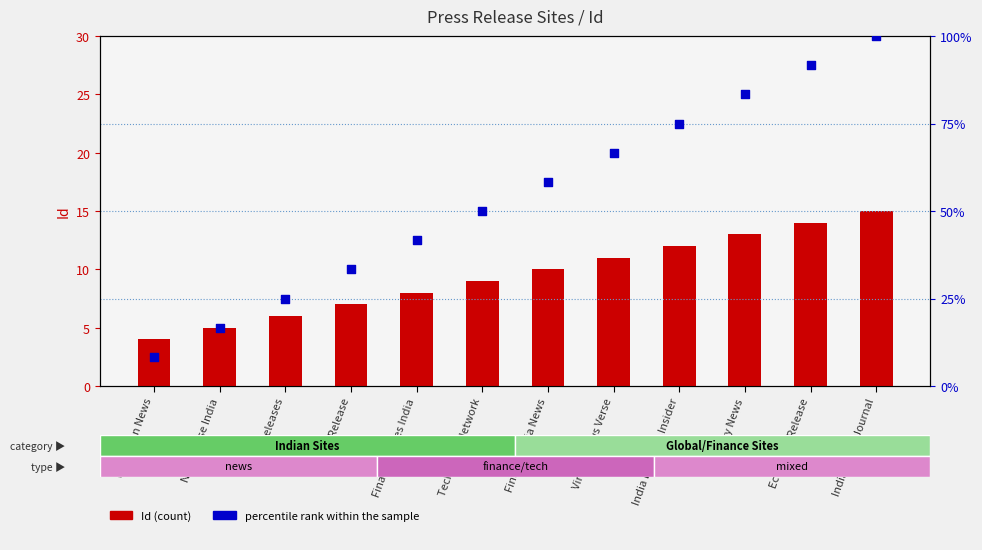

Is the value of Id (count) at Virtual News Verse greater than the value of percentile rank within the sample at Fintech India News?

No